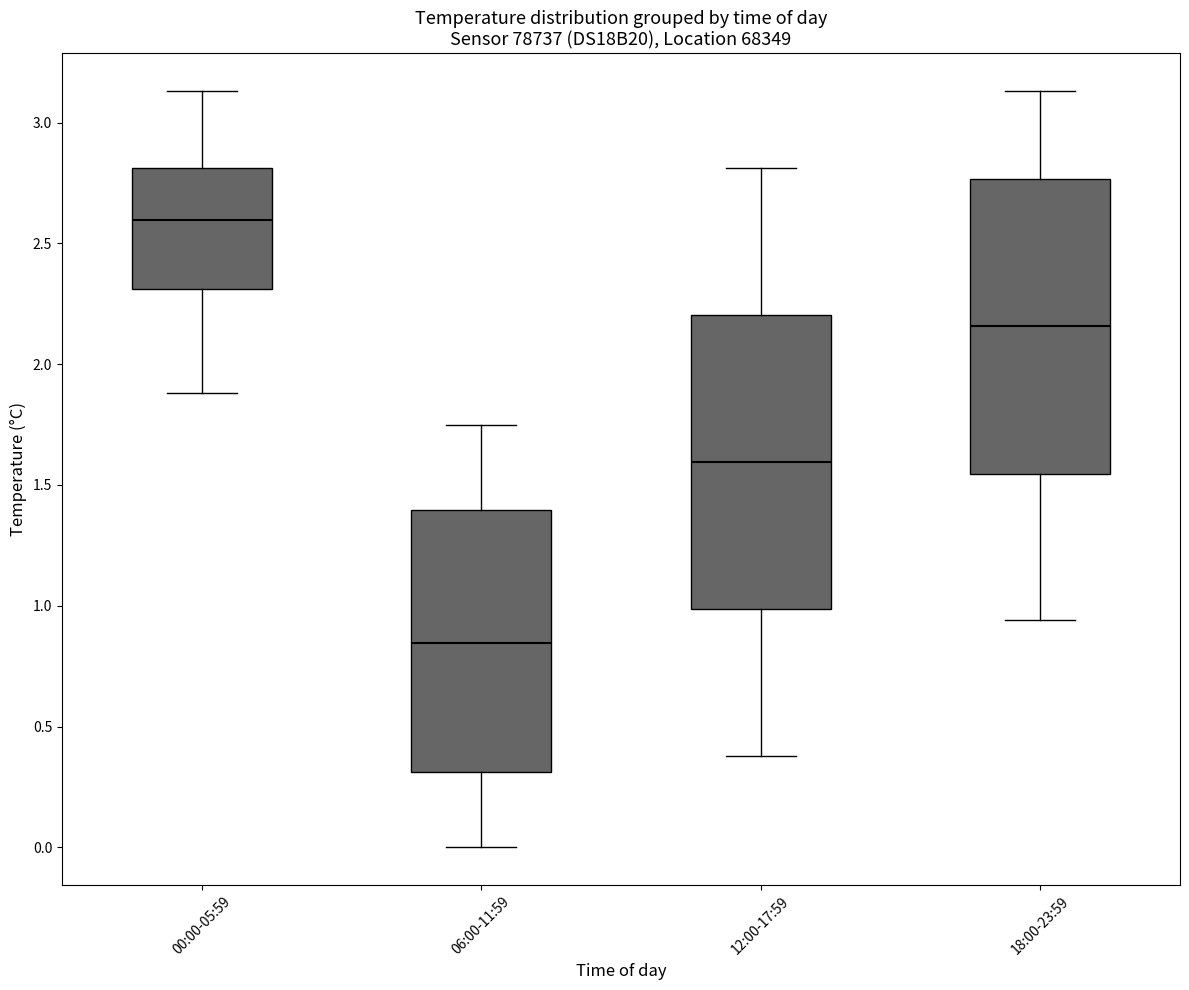

Which box has the highest median line?

00:00-05:59